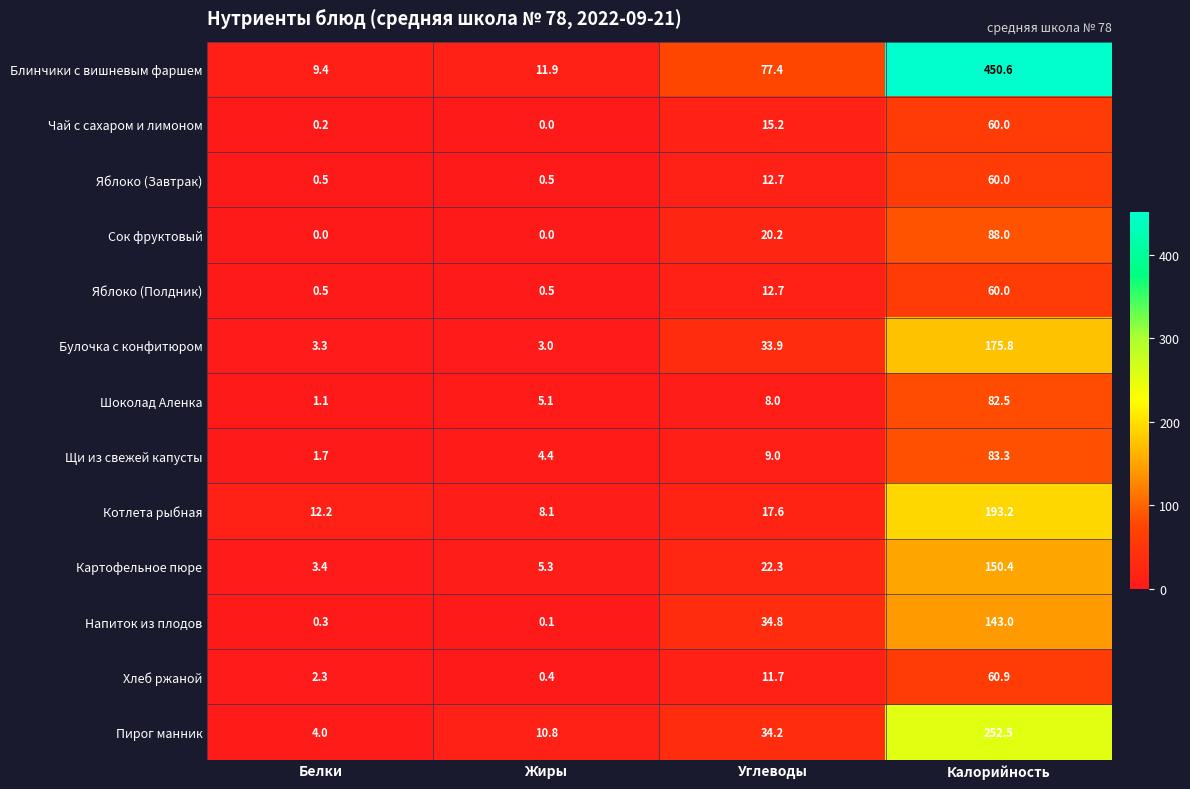

List the labels in order of Щи из свежей капусты value, largest first.

Калорийность, Углеводы, Жиры, Белки